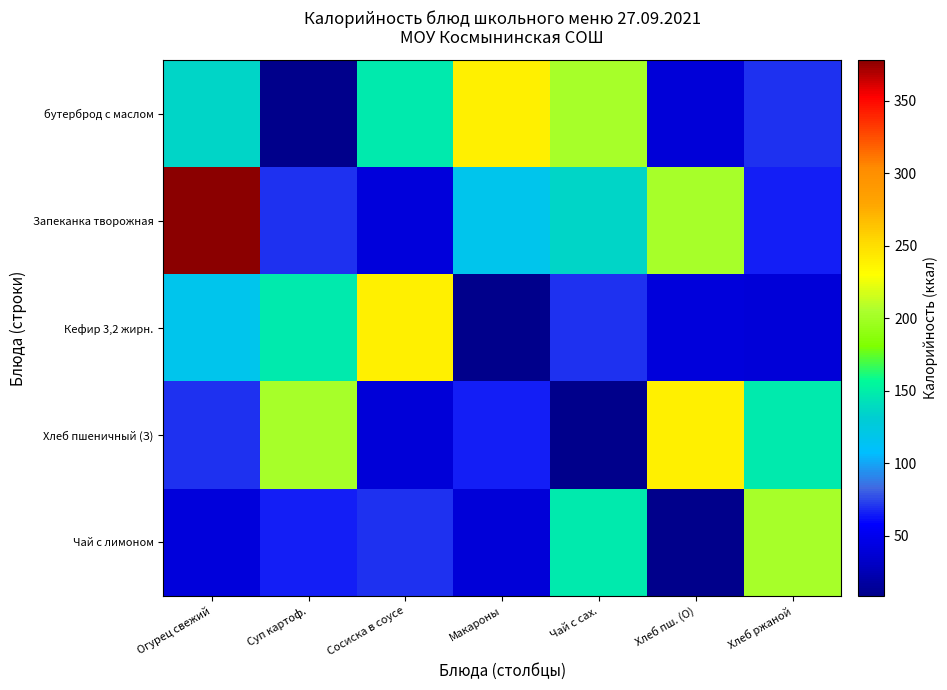

Reading left to right, what are all the values shown in this chart?

бутерброд с маслом: Огурец свежий=136.0	Суп картоф.=8.5	Сосиска в соусе=148.2	Макароны=238.0	Чай с сах.=201.9	Хлеб пш. (О)=40.0	Хлеб ржаной=70.1
Запеканка творожная: Огурец свежий=378.0	Суп картоф.=70.1	Сосиска в соусе=41.6	Макароны=118.0	Чай с сах.=136.0	Хлеб пш. (О)=201.9	Хлеб ржаной=66.0
Кефир 3,2 жирн.: Огурец свежий=118.0	Суп картоф.=148.2	Сосиска в соусе=238.0	Макароны=8.5	Чай с сах.=70.1	Хлеб пш. (О)=41.6	Хлеб ржаной=40.0
Хлеб пшеничный (З): Огурец свежий=70.1	Суп картоф.=201.9	Сосиска в соусе=40.0	Макароны=66.0	Чай с сах.=8.5	Хлеб пш. (О)=238.0	Хлеб ржаной=148.2
Чай с лимоном: Огурец свежий=41.6	Суп картоф.=66.0	Сосиска в соусе=70.1	Макароны=40.0	Чай с сах.=148.2	Хлеб пш. (О)=8.5	Хлеб ржаной=201.9